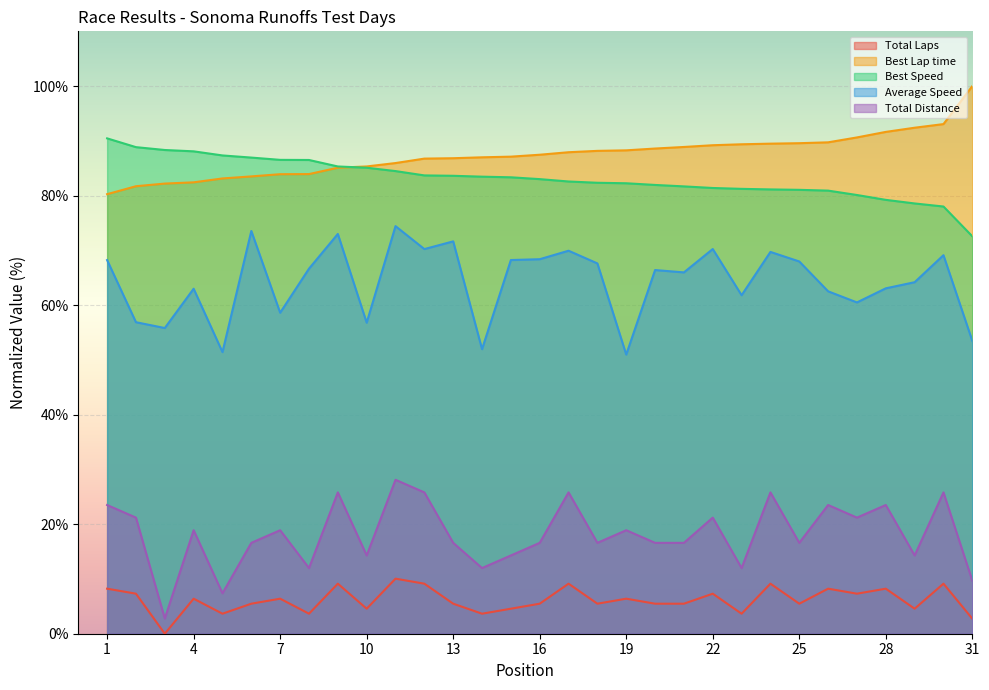

True or false: Best Lap time has a value of 86.8 at 13.

True